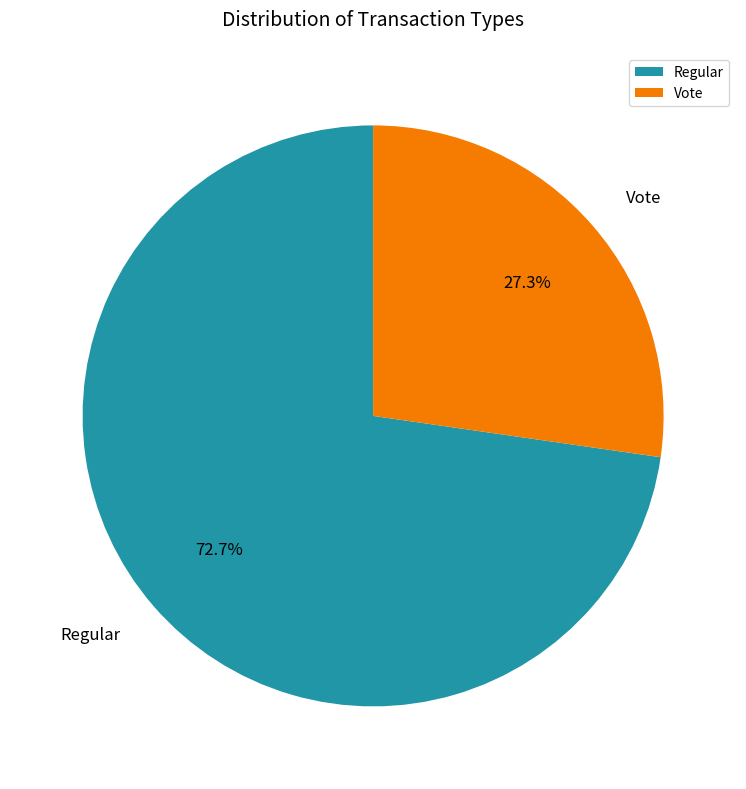

What is the ratio of the value at Regular to the value at Vote?

2.7